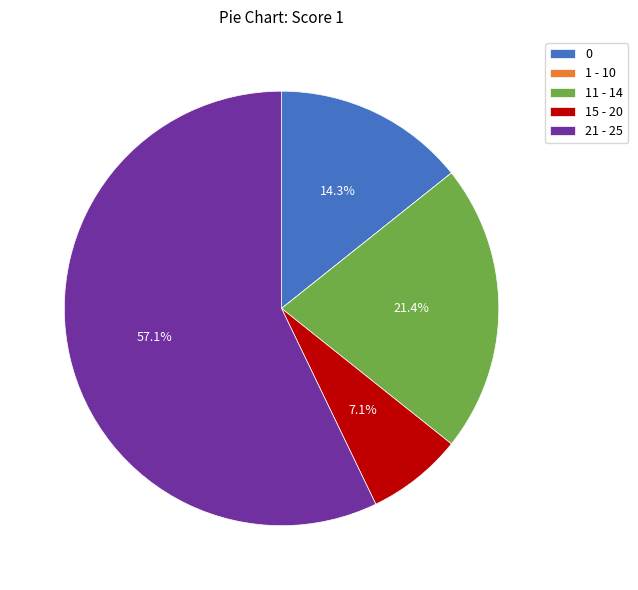

Is there any slice that represents more than half of the pie?

Yes